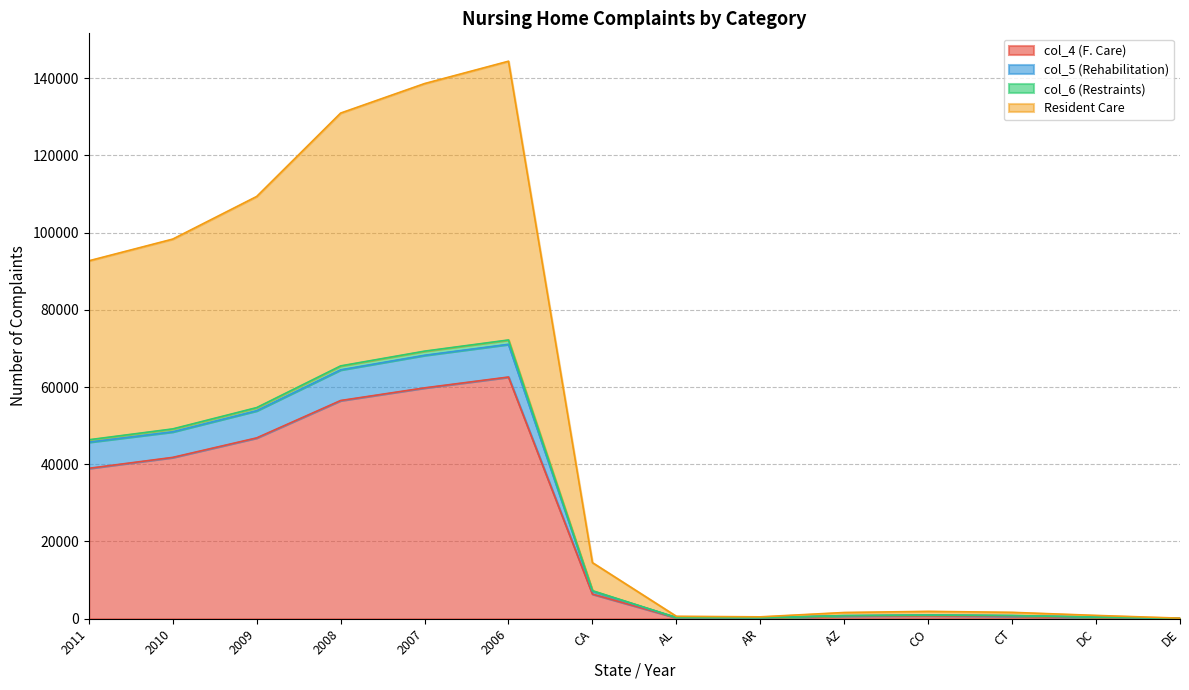

What is the total value across all series at 2008?

130926